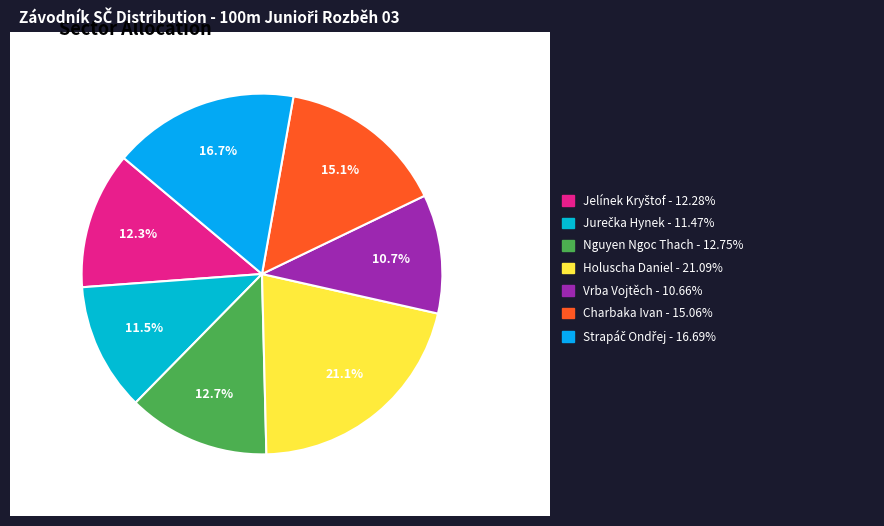

How many segments does this pie chart have?

7